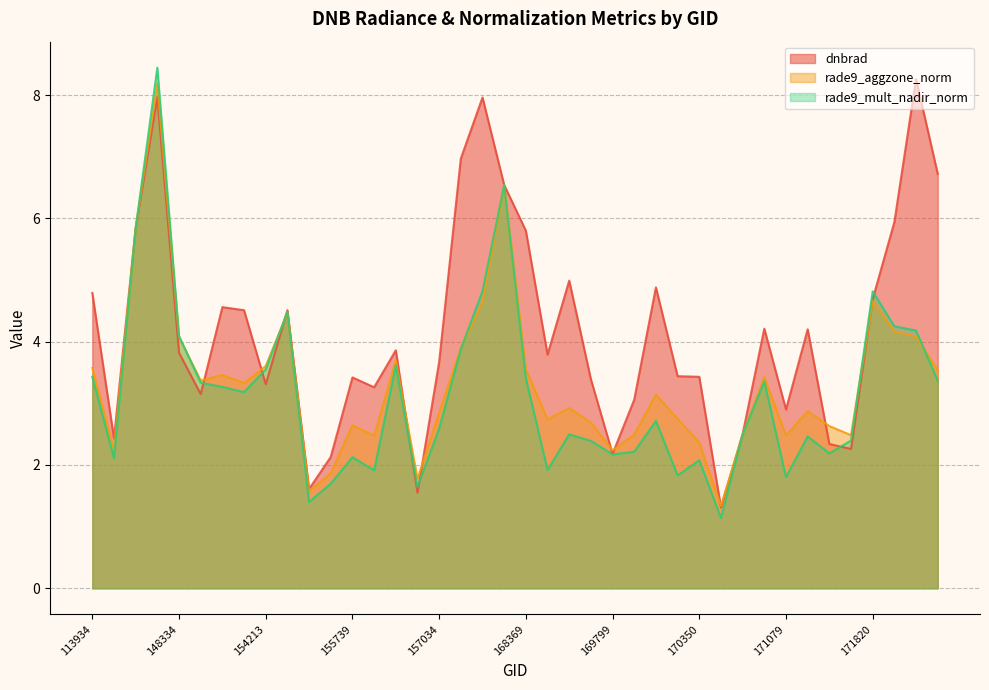

What is the approximate value of rade9_mult_nadir_norm at 170716?

2.5